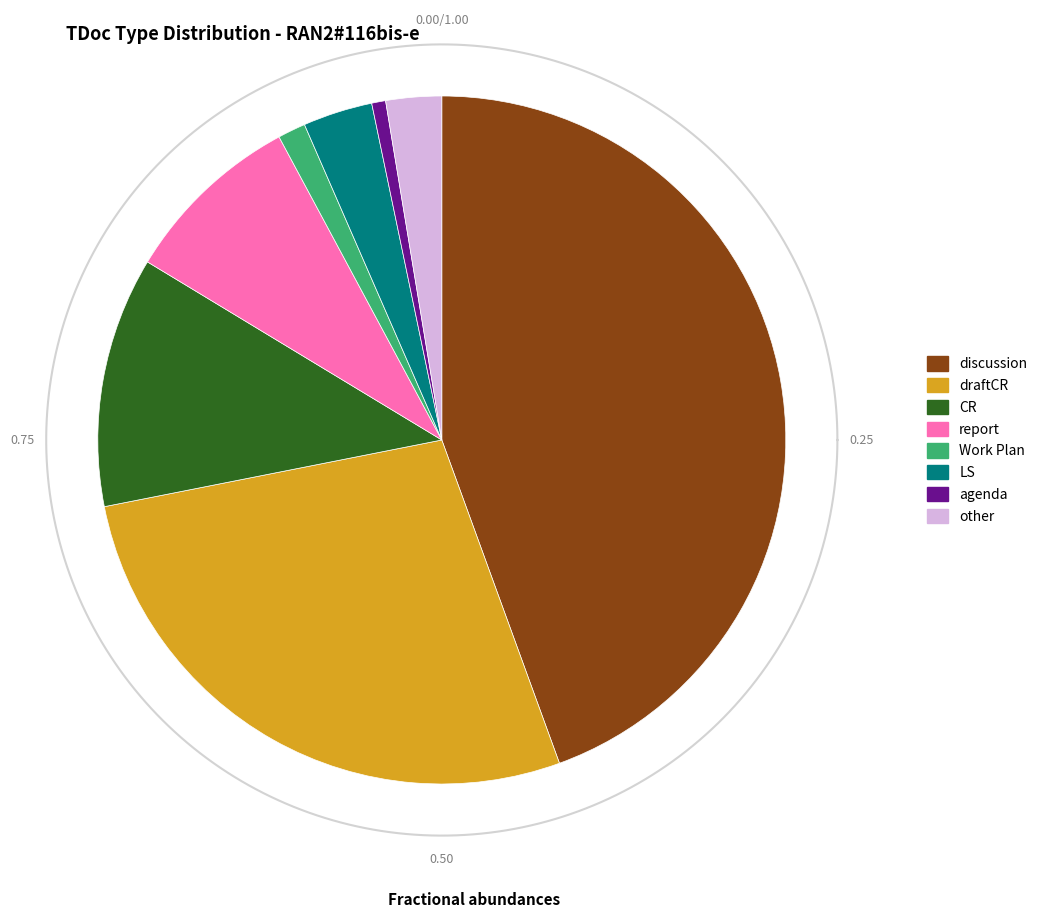

How many segments does this pie chart have?

8